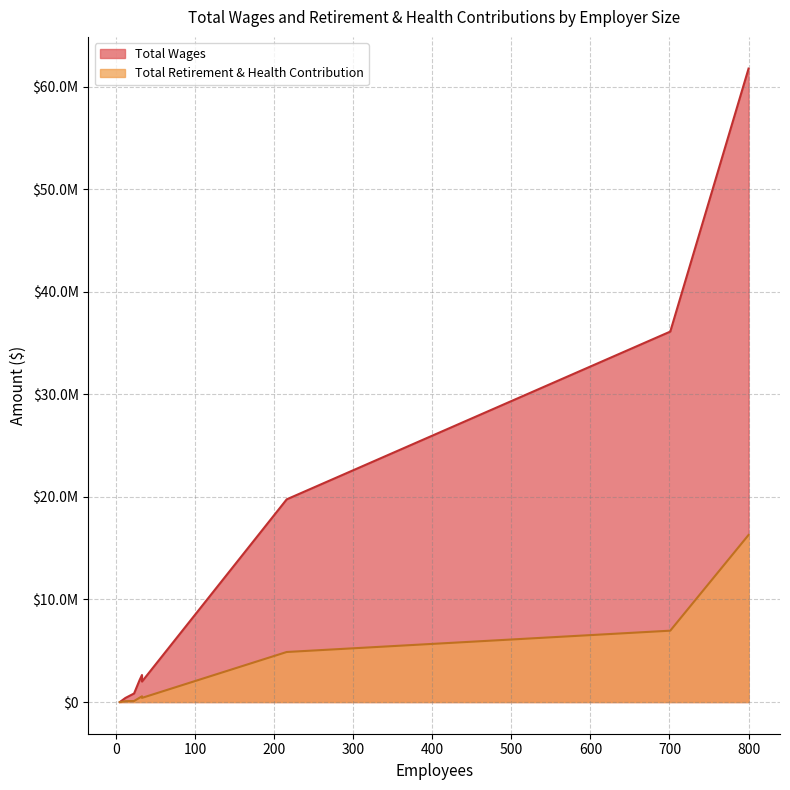

Where is Total Wages nearest to the value 30879482?

701